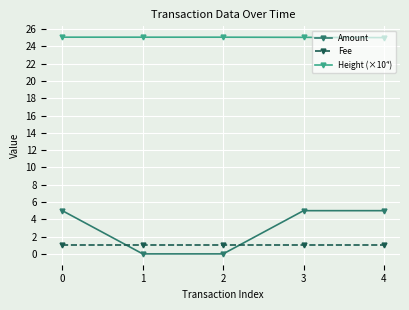

The Amount series shows -2.3 at 2. True or false?

False